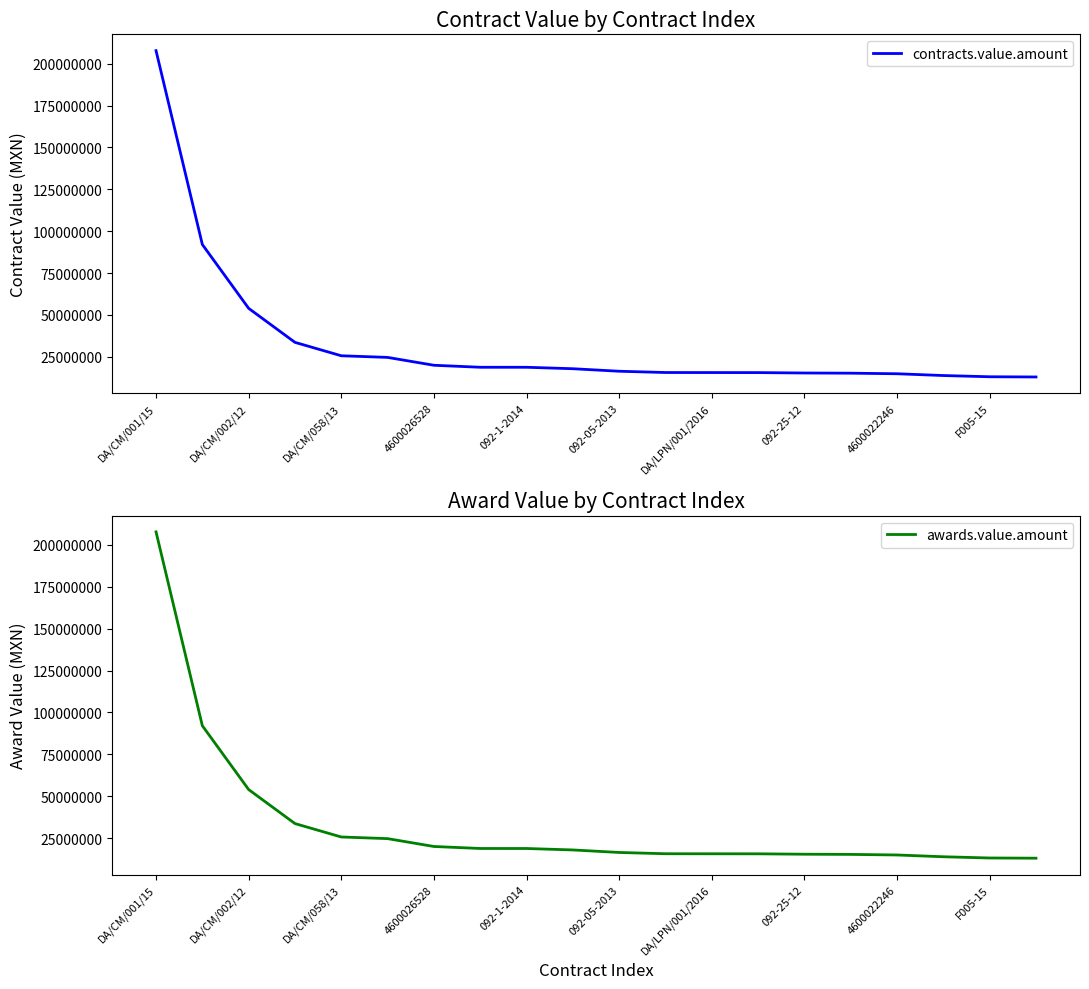

True or false: awards.value.amount and contracts.value.amount intersect in this chart.

False